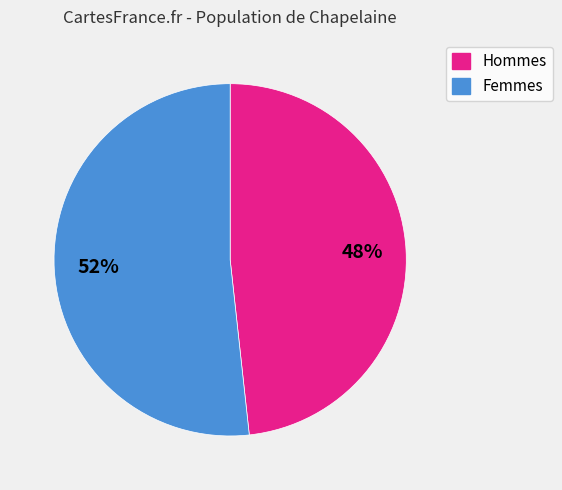

Does any single category account for the majority?

Yes